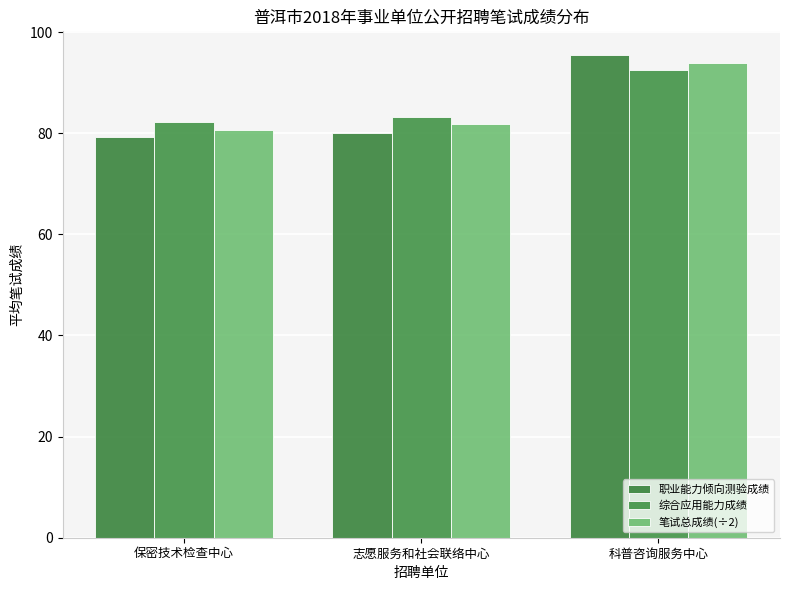

True or false: 综合应用能力成绩 has a value of 41.5 at 科普咨询服务中心.

False